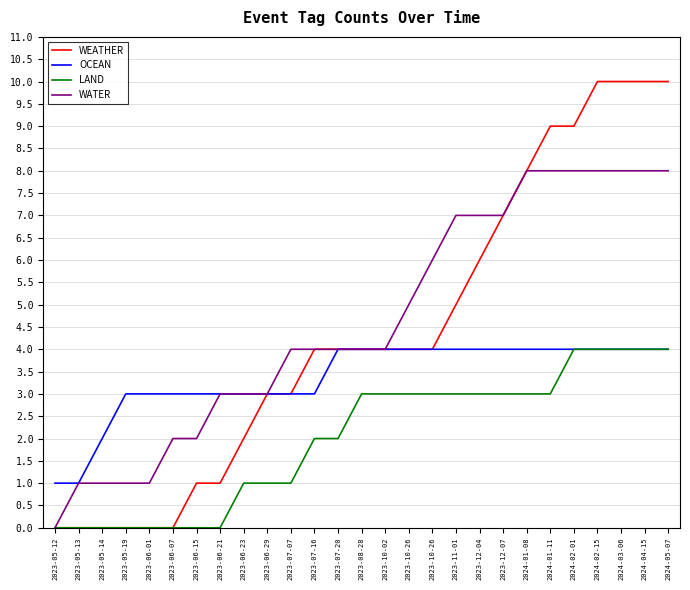

What are all the series names shown in the legend?

WEATHER, OCEAN, LAND, WATER